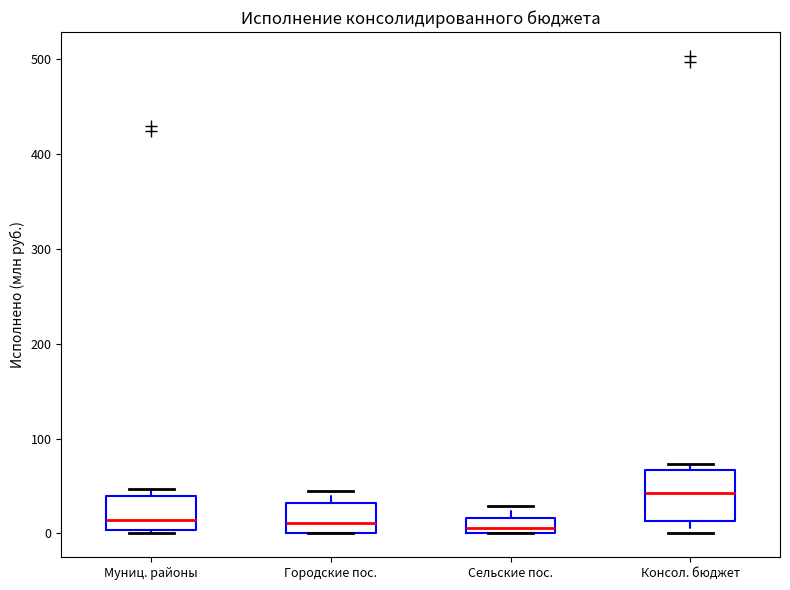

Which box's median line is the highest?

Консол. бюджет